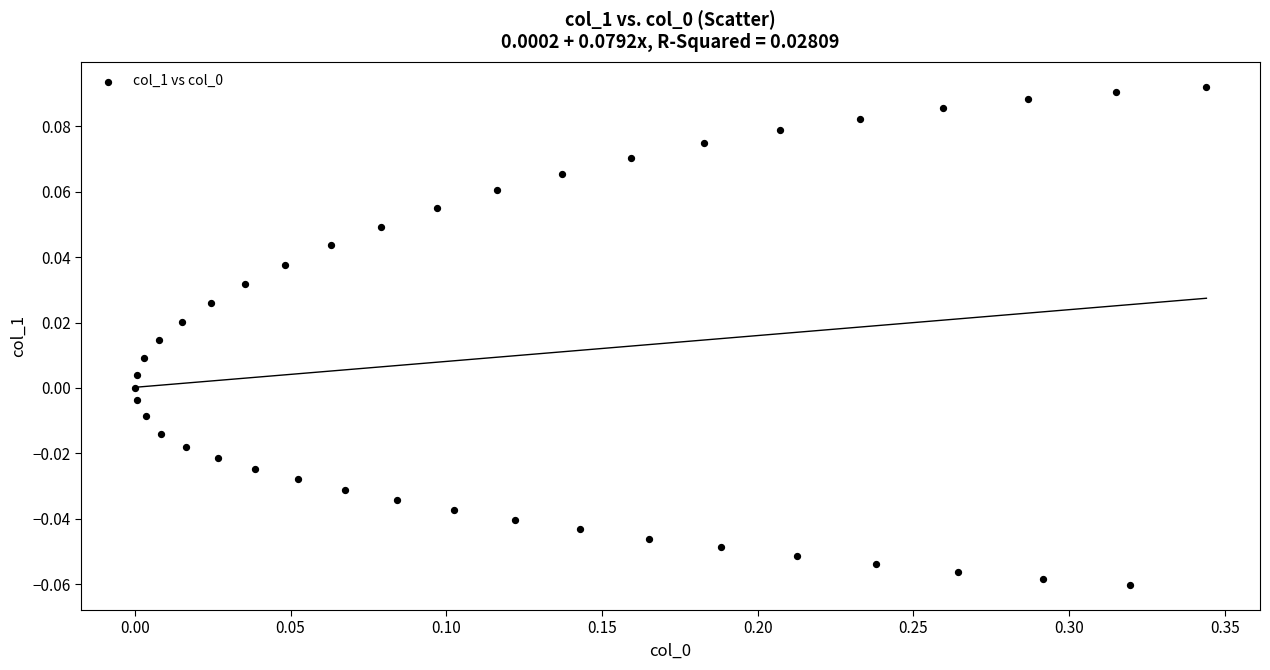

What is the range of X values (max minus min)?

0.3